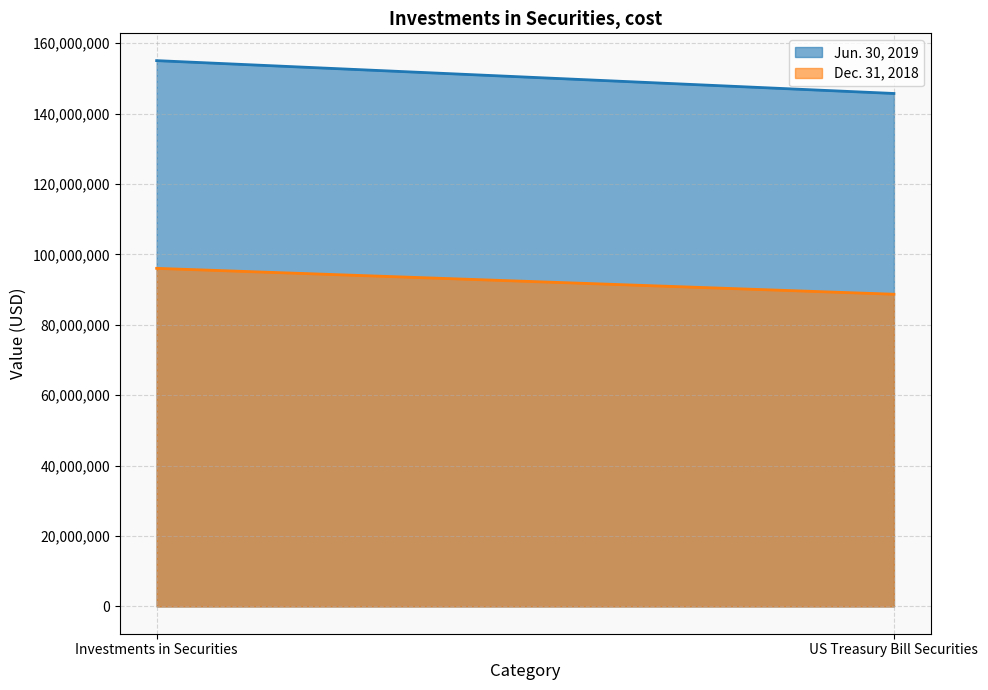

What is the approximate value of Dec. 31, 2018 at US Treasury Bill Securities, to the nearest 10?

88695430